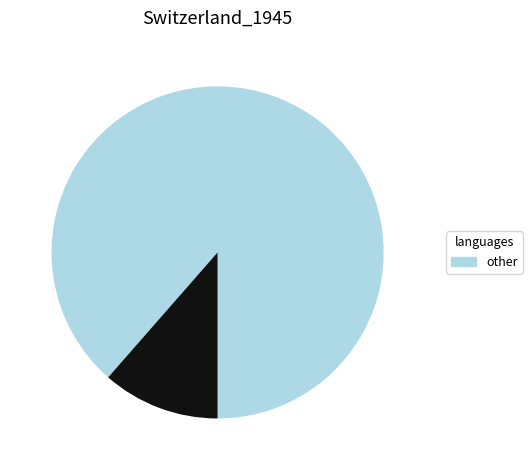

Is there a majority slice in this chart?

Yes